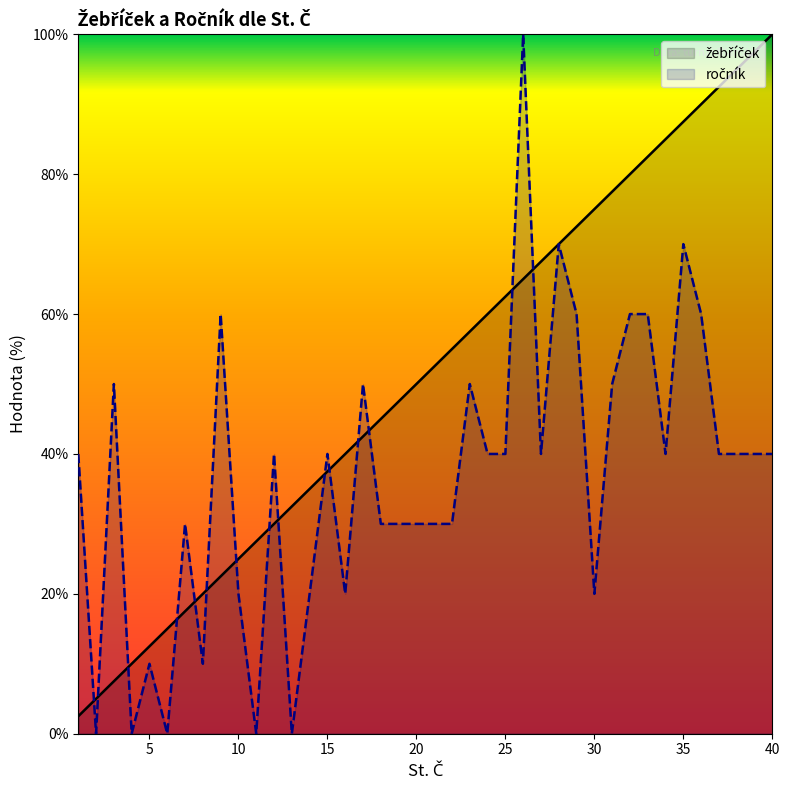

What is the total value across all series at 5?

22.5